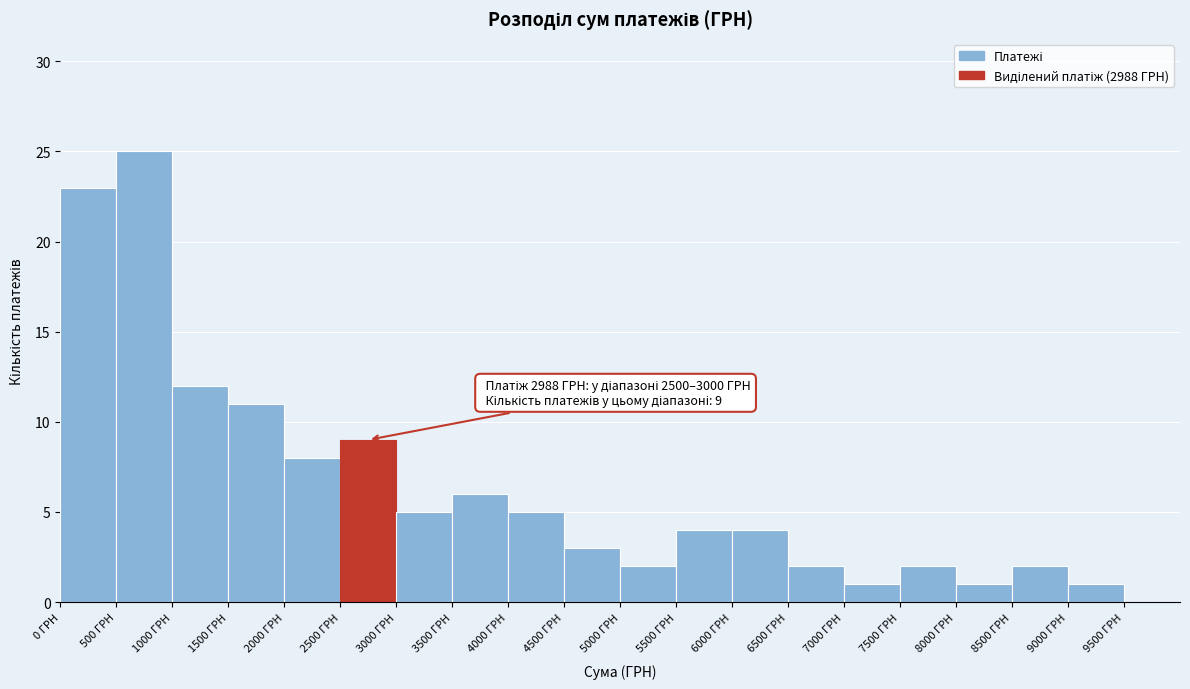

Which range on the x-axis has the tallest bar?

500 to 1000